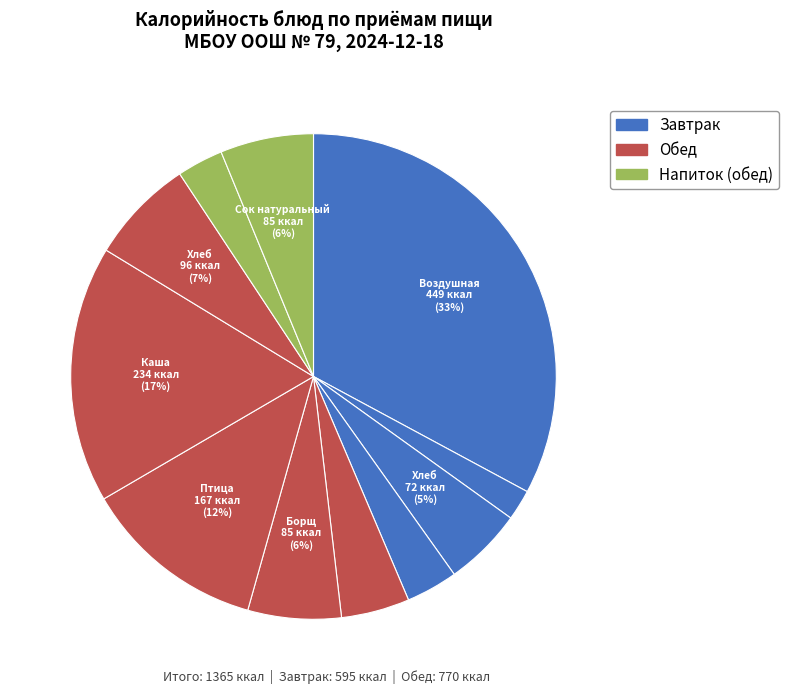

How many slices are in this pie chart?

11